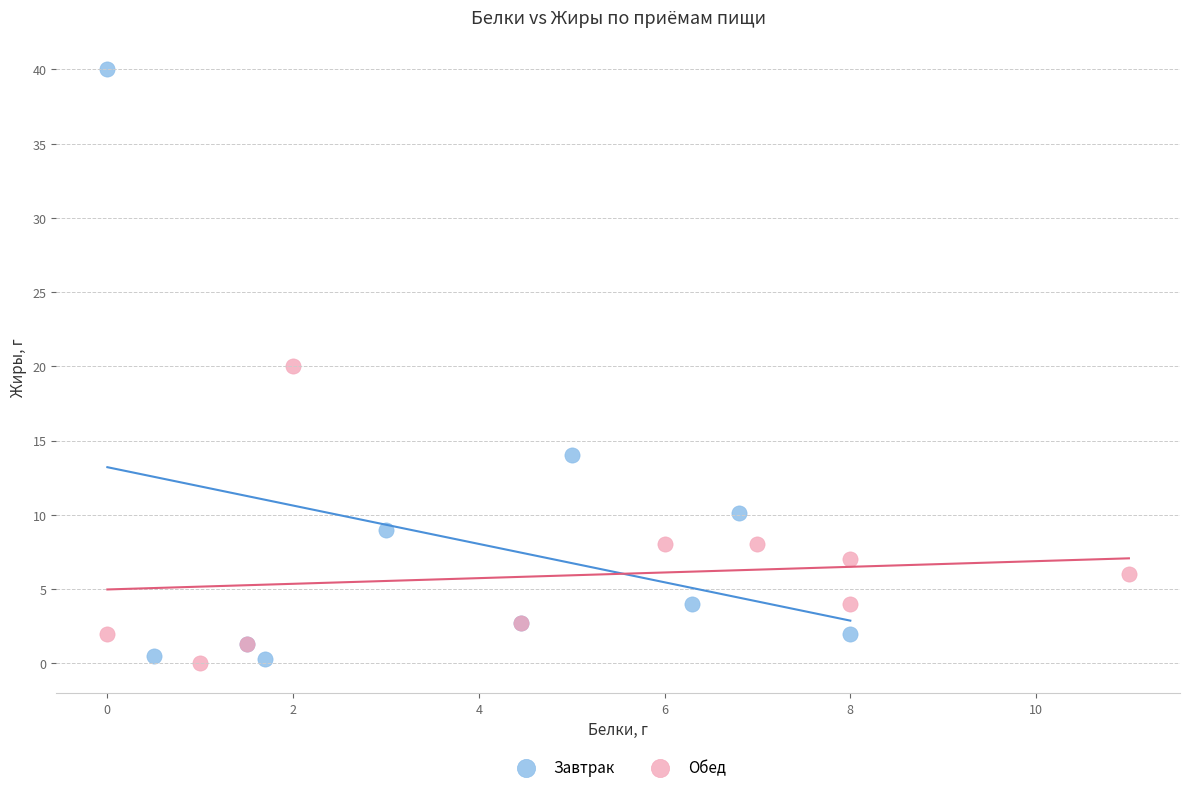

Which series reaches the maximum Y coordinate?

Завтрак